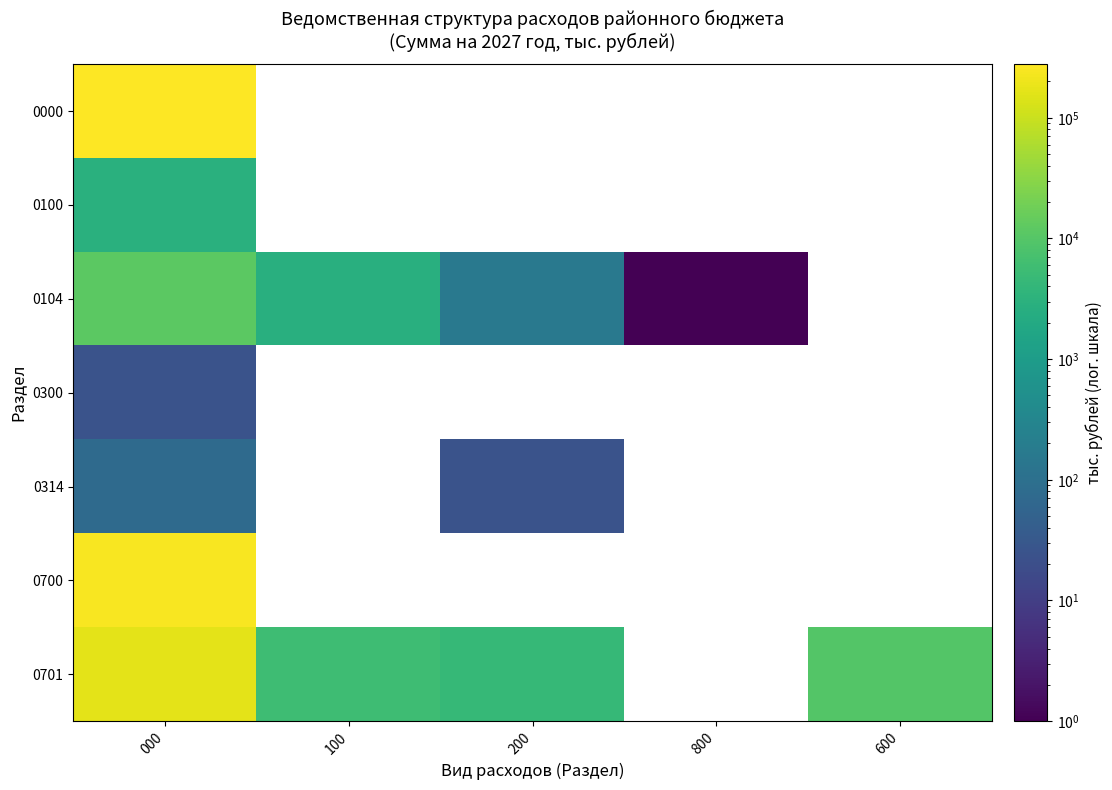

Count the number of data series in this chart.

7